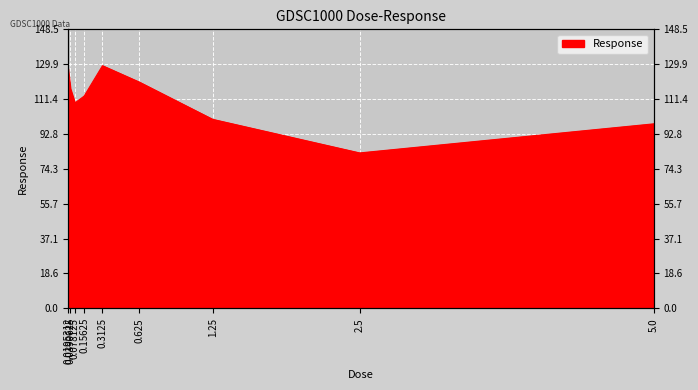

How many data points are above 112?

5